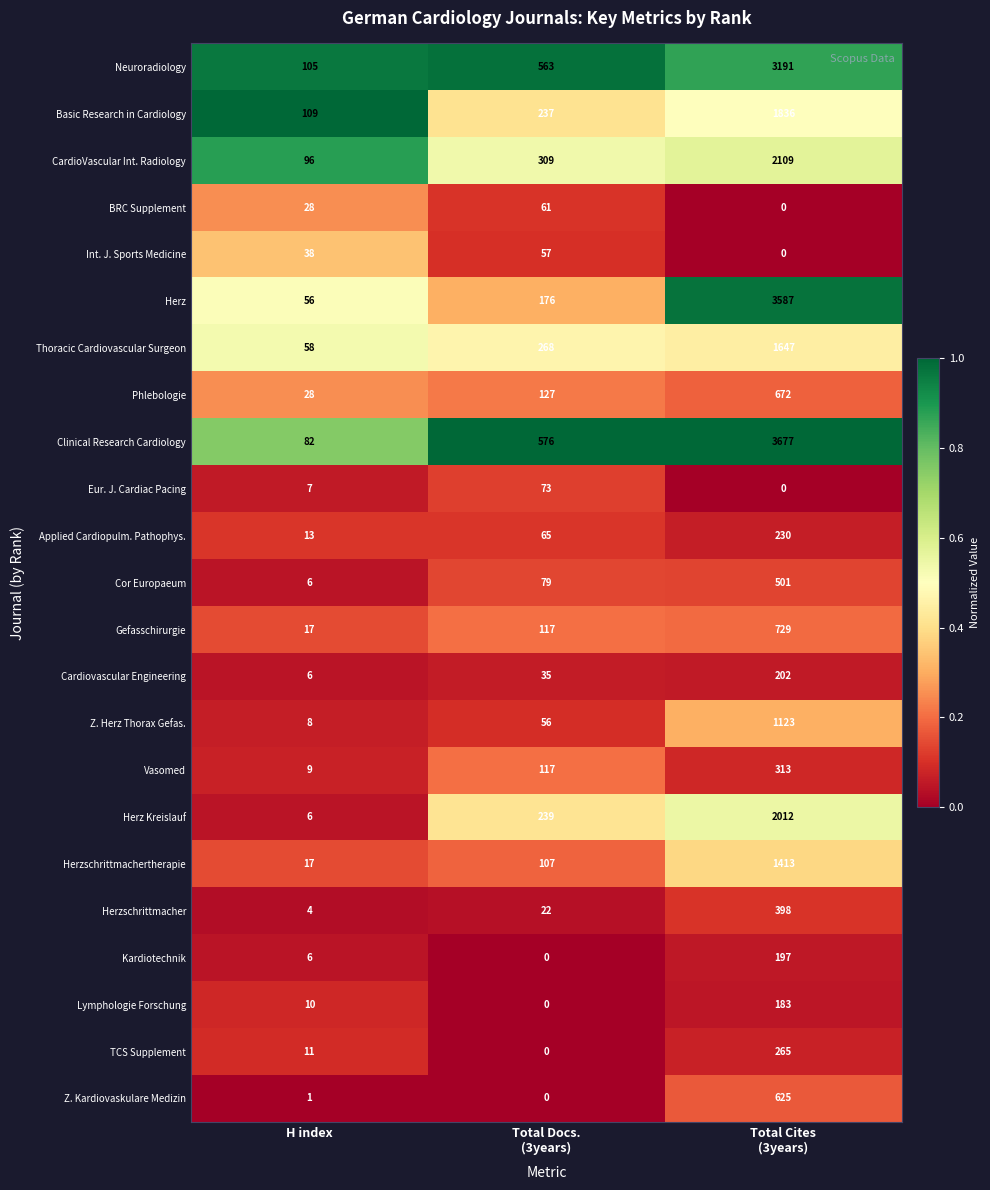

What is the spread (max minus min) of values at H index?

108